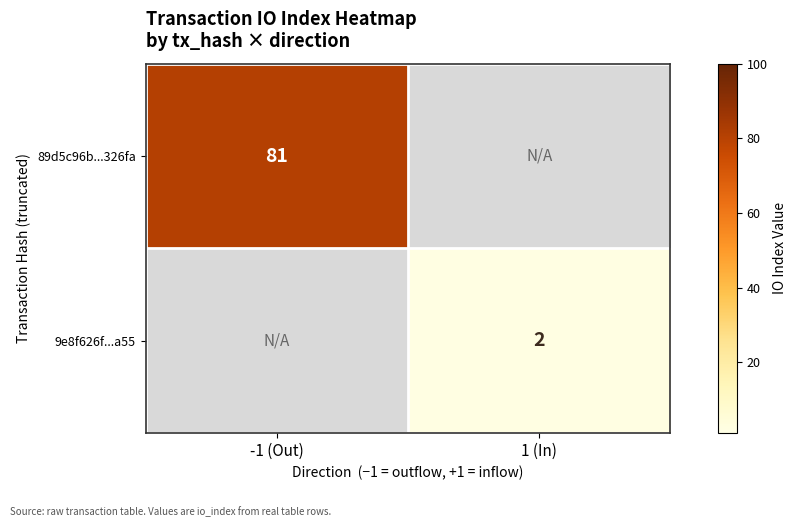

The value of 89d5c96b...326fa at -1 (Out) is 117.6. True or false?

False